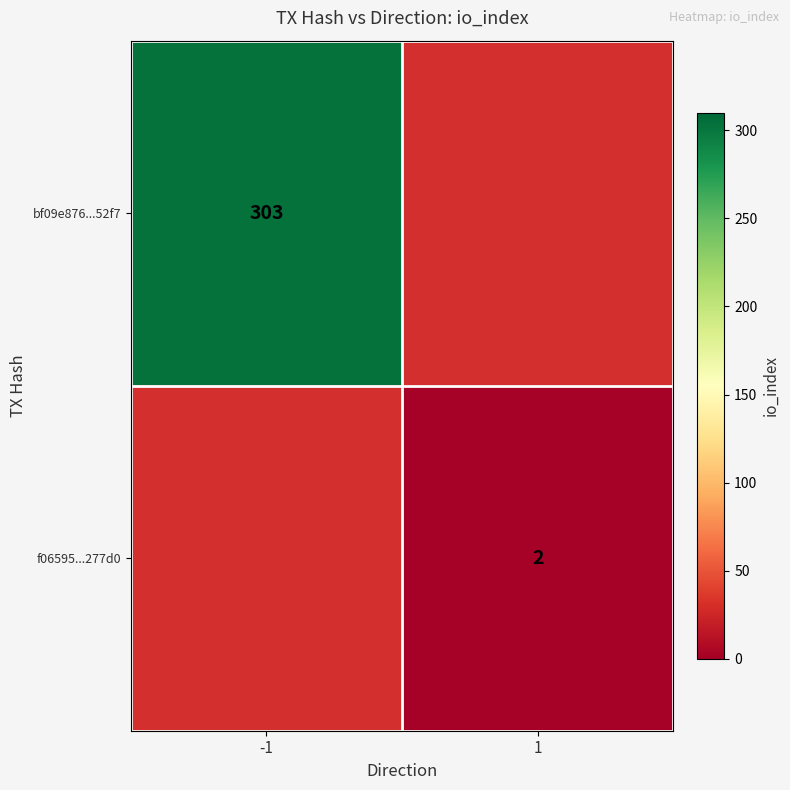

Is it true that f06595...277d0 equals 2 at 1?

True